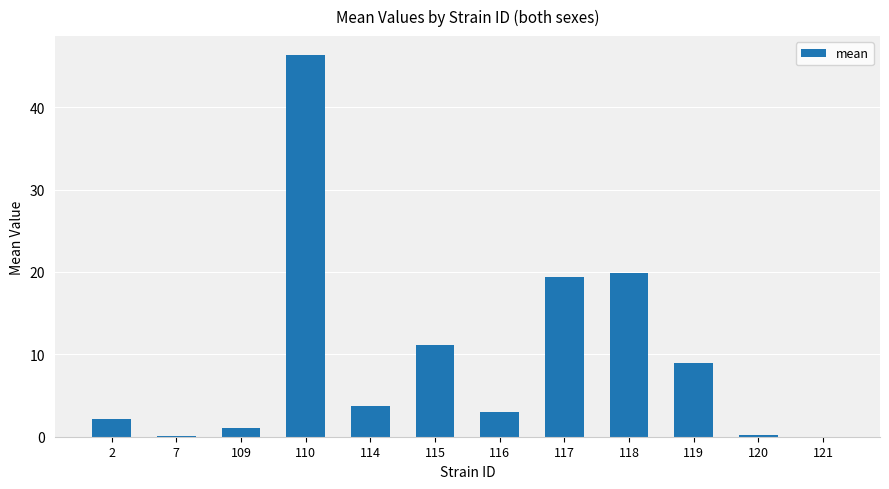

The chart shows a value of 0.2 at 120. True or false?

True